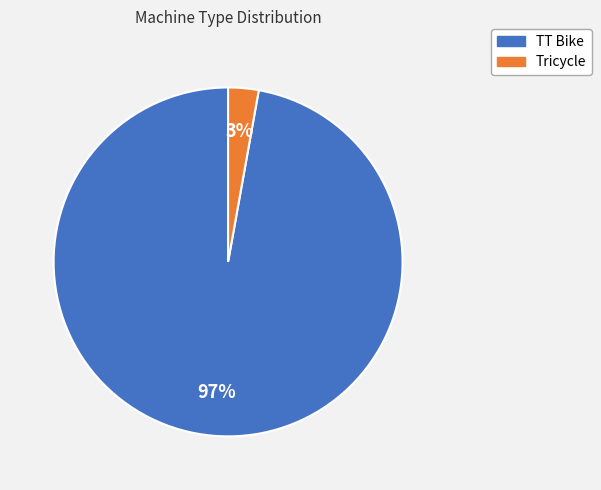

Combined, do Tricycle and TT Bike account for over 50%?

Yes